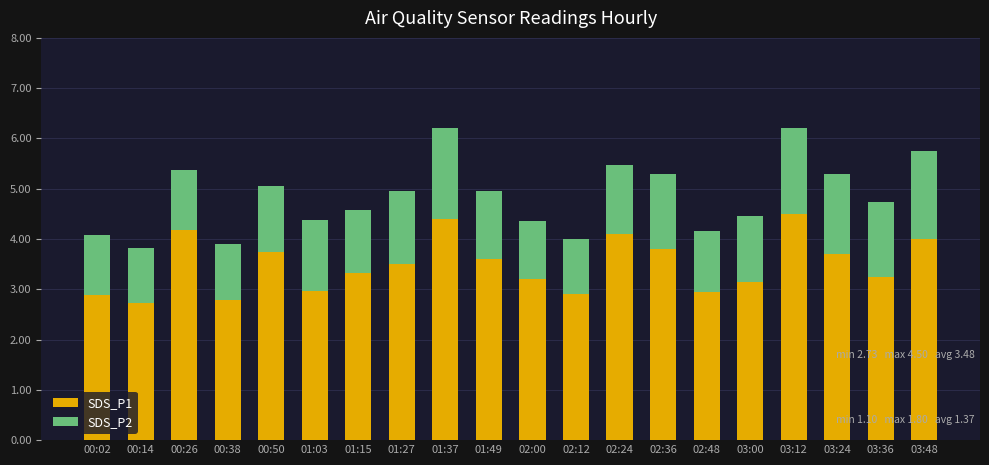

What is the difference between the second highest and minimum values in the SDS_P1 series?

1.7